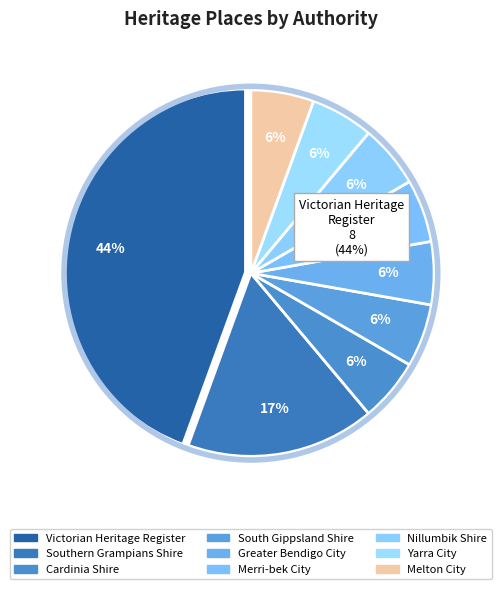

What is the smallest slice in the pie chart?

Cardinia Shire